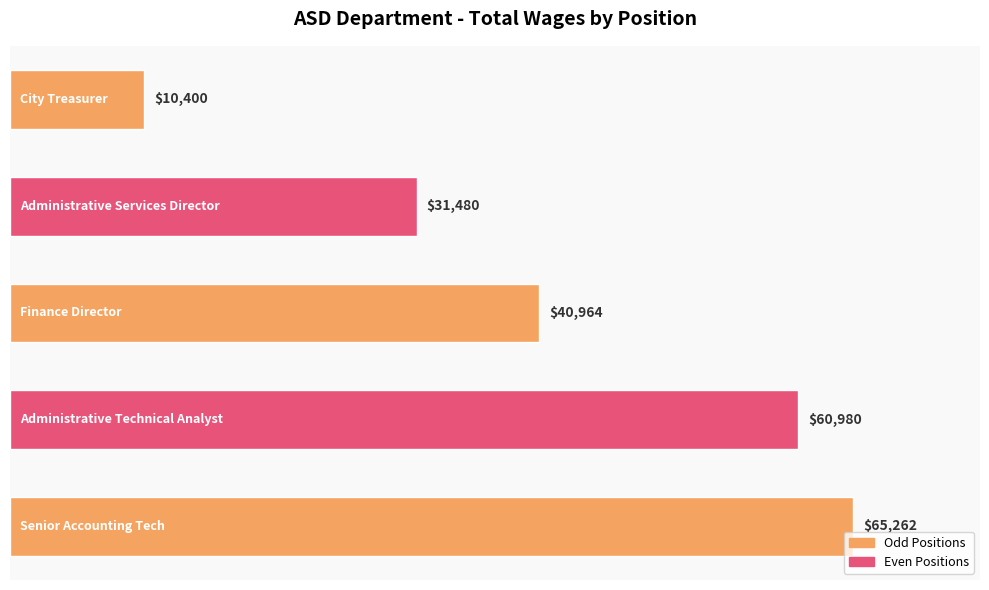

What is the difference between the maximum and minimum values?

54862